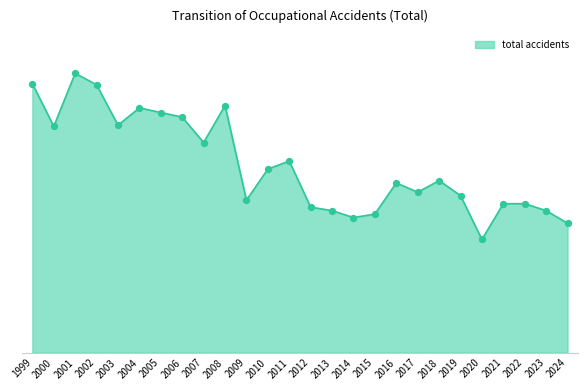

What is the change in value from 2000 to 2002?

+36